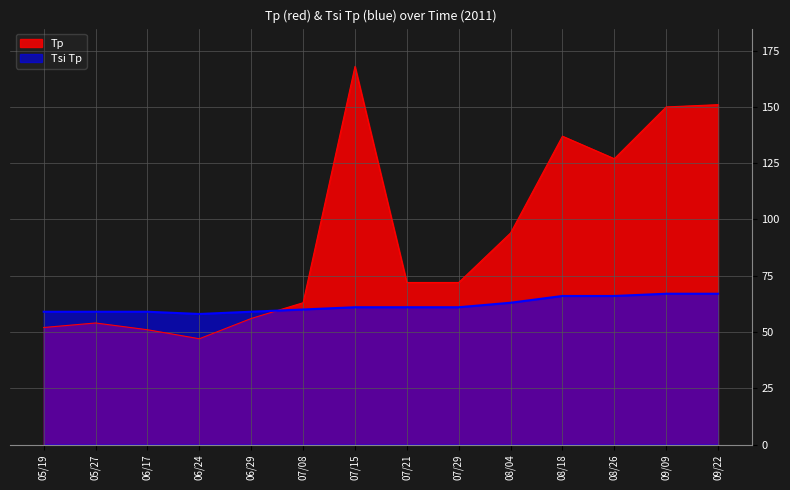

In Tp, how many points are lower than both neighbors (excluding endpoints)?

2